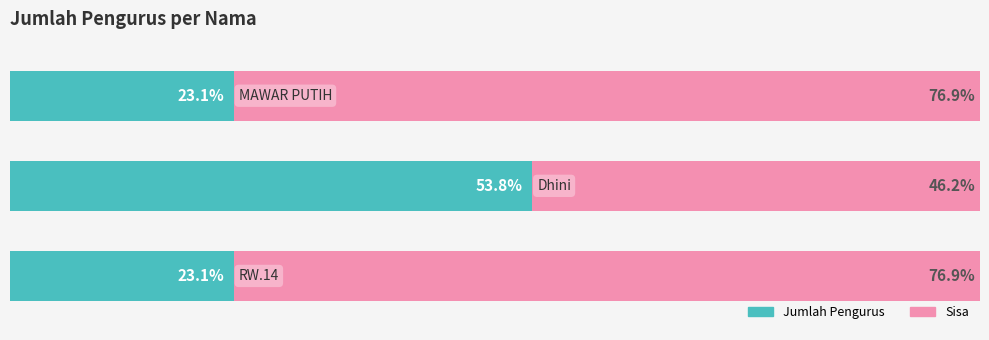

Reading right to left, extract all data points from this chart.

Jumlah Pengurus: 2=23.1	1=53.8	0=23.1
Sisa: 2=76.9	1=46.2	0=76.9